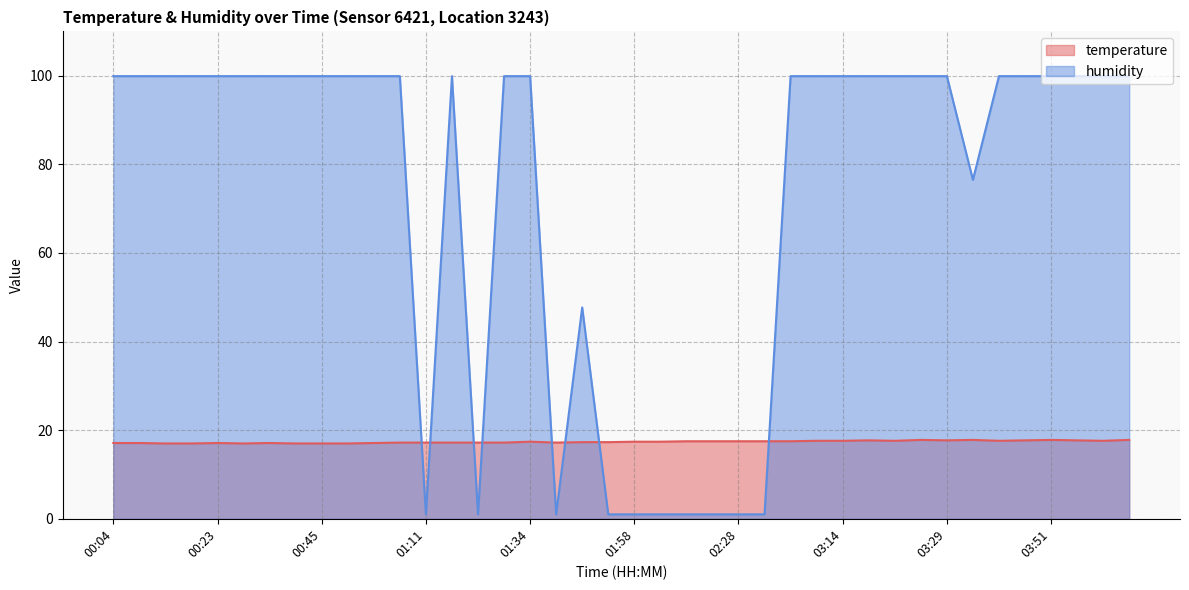

What is the difference between the temperature values at 02:08 and 00:55?

0.3